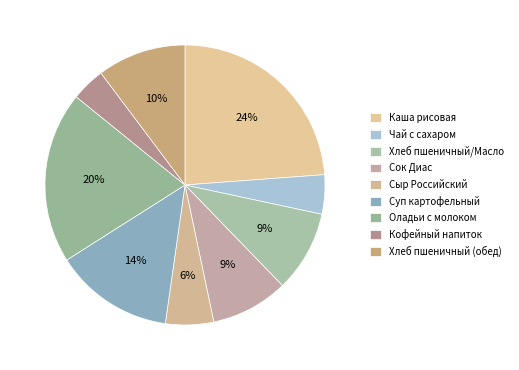

Does Сыр Российский account for over 50% of the chart?

No